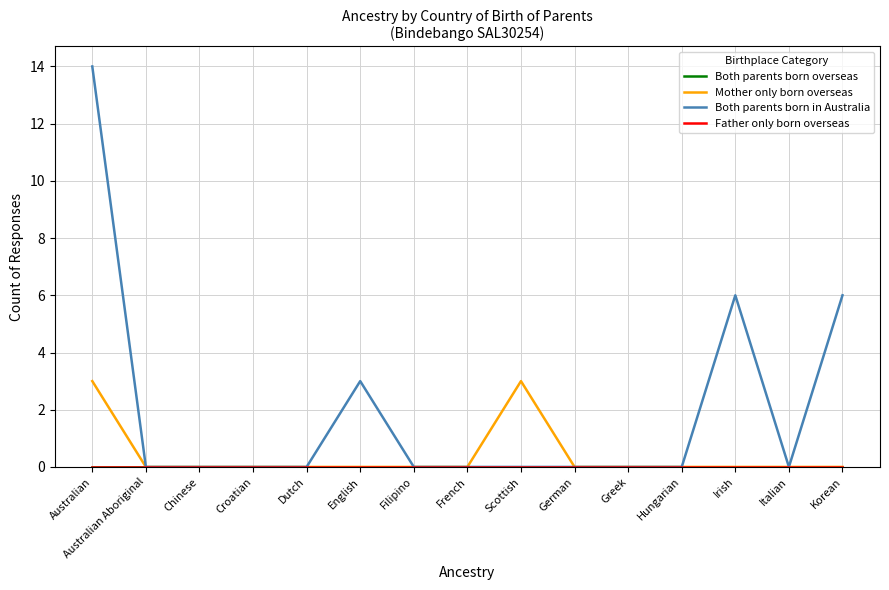

Is this an area chart (filled region under the line)?

No